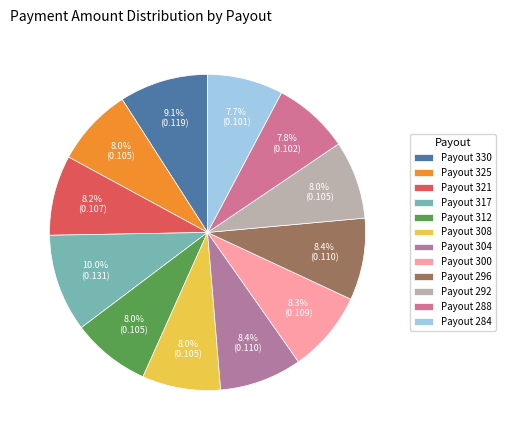

Count the number of slices in the pie.

12